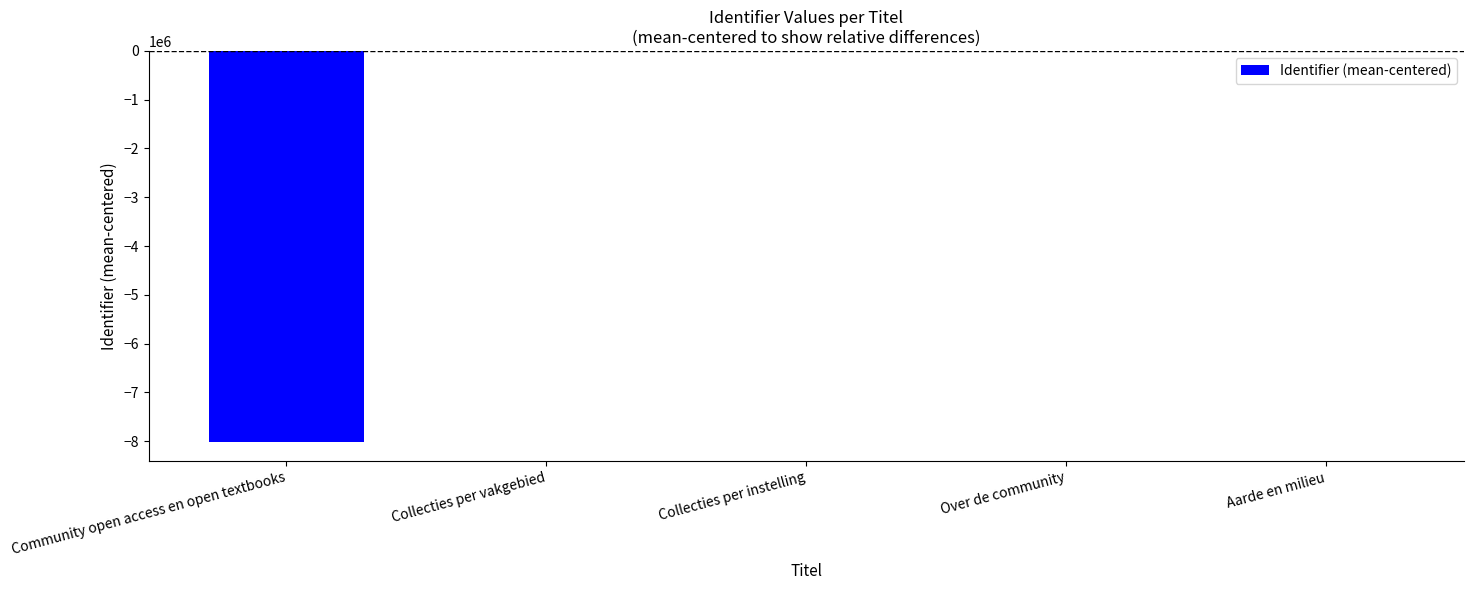

Read the value at Collecties per instelling.

-23.5